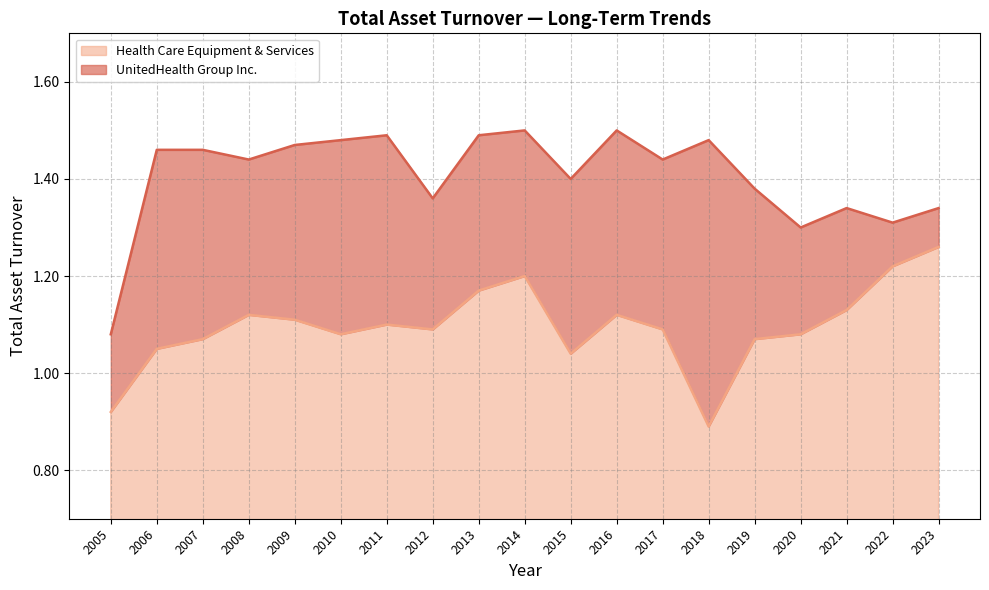

Reading left to right, transcribe all the data shown in this chart.

UnitedHealth Group Inc.: 2005=1.1	2006=1.5	2007=1.5	2008=1.4	2009=1.5	2010=1.5	2011=1.5	2012=1.4	2013=1.5	2014=1.5	2015=1.4	2016=1.5	2017=1.4	2018=1.5	2019=1.4	2020=1.3	2021=1.3	2022=1.3	2023=1.3
Health Care Equipment & Services: 2005=0.9	2006=1.1	2007=1.1	2008=1.1	2009=1.1	2010=1.1	2011=1.1	2012=1.1	2013=1.2	2014=1.2	2015=1.0	2016=1.1	2017=1.1	2018=0.9	2019=1.1	2020=1.1	2021=1.1	2022=1.2	2023=1.3